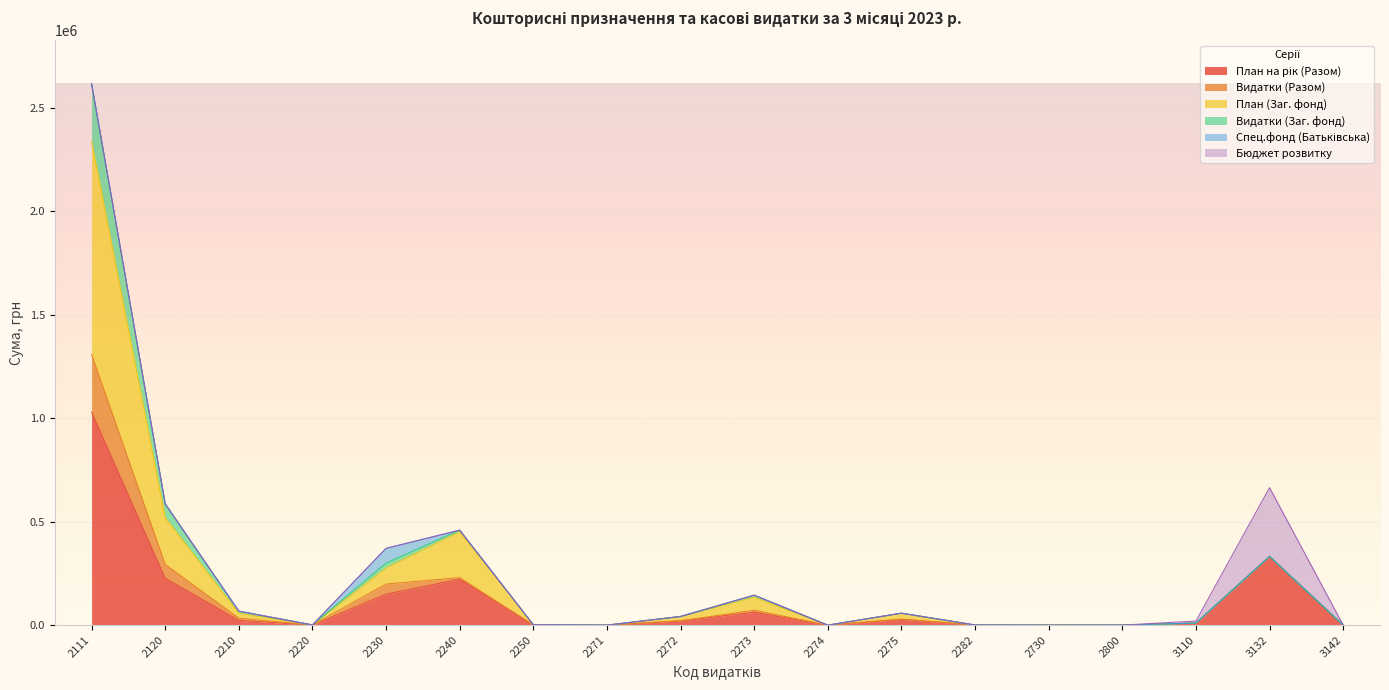

Which has a higher value, 2111 or 2271?

2111